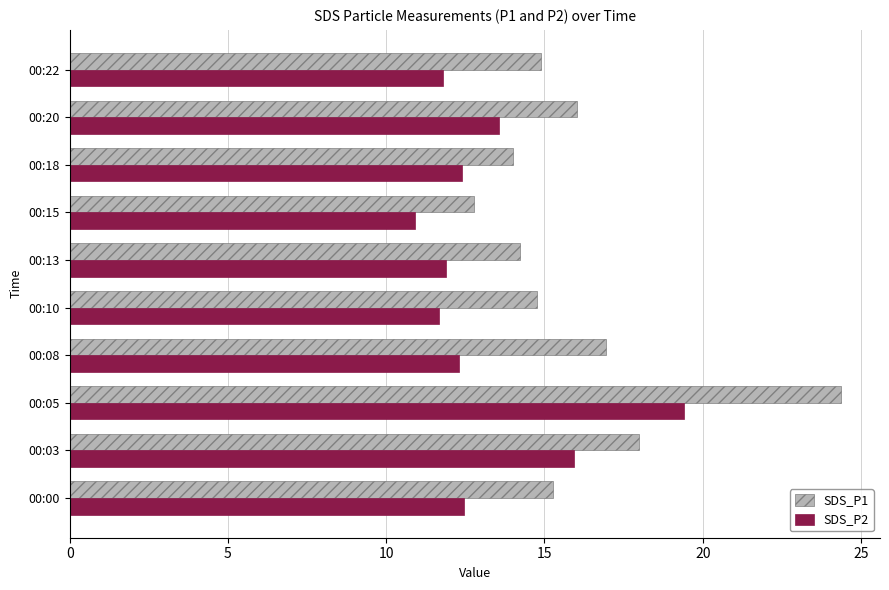

List the series in order of their overall mean, lowest first.

SDS_P2, SDS_P1